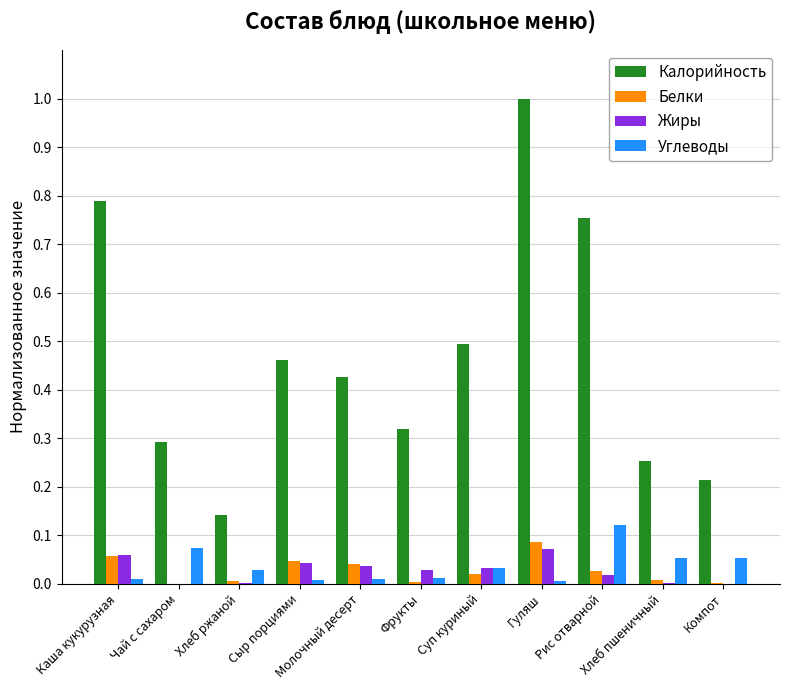

What is the maximum value for Калорийность?

1.0